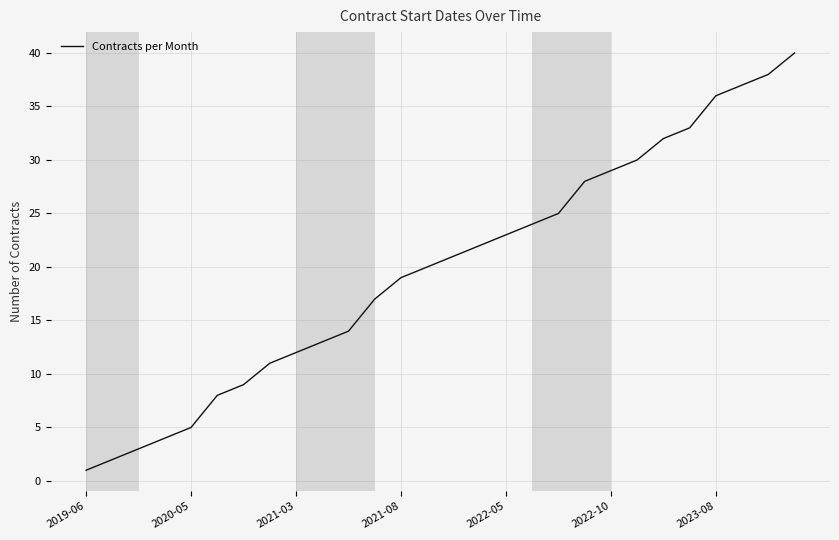

What is the difference between the maximum and minimum values?

39